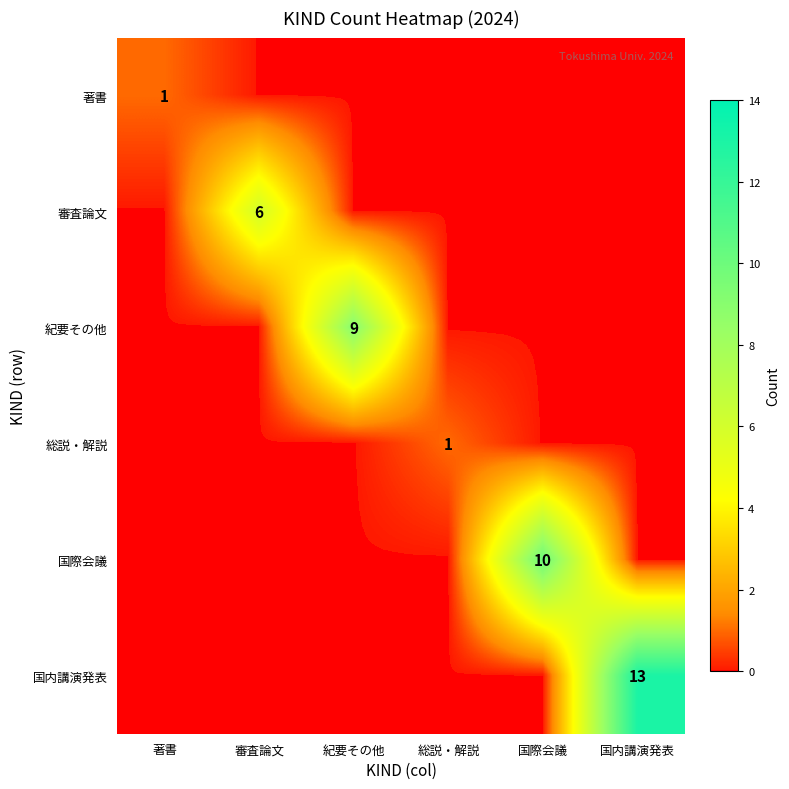

The 著書 series shows 0 at 著書. True or false?

False